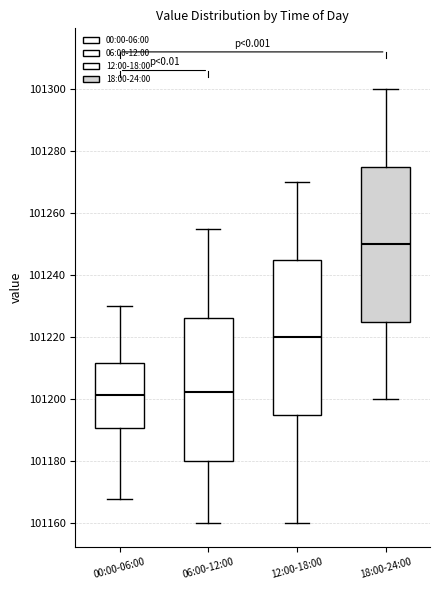

Where is the lower edge of the box for 12:00-18:00 on the y-axis? The values are not printed on the chart, so give them approximately, as read against the axis.

101196